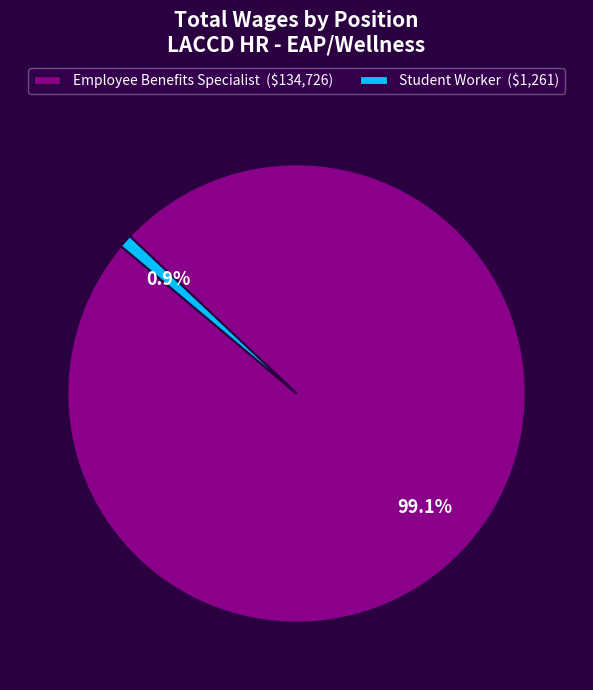

To the nearest percent, what percentage of the pie is Student Worker?

1%